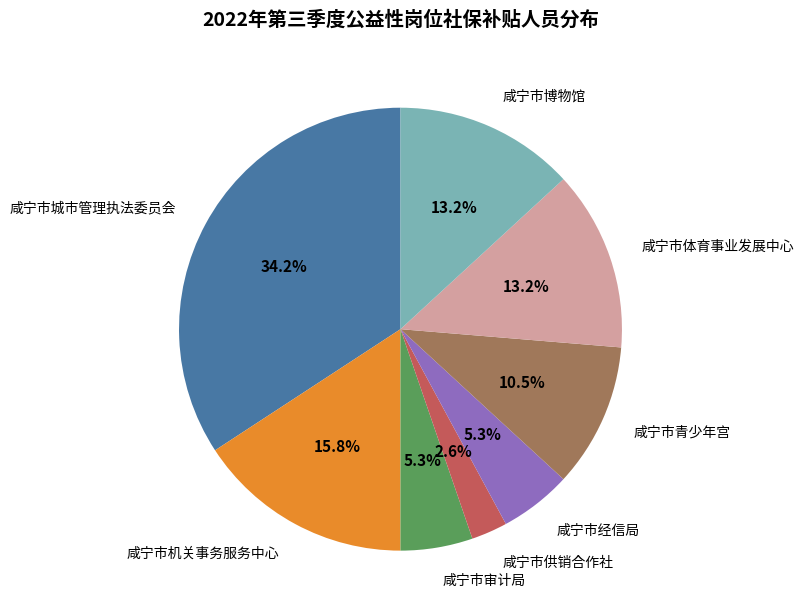

How much of the chart is everything except 咸宁市博物馆?

86.8%